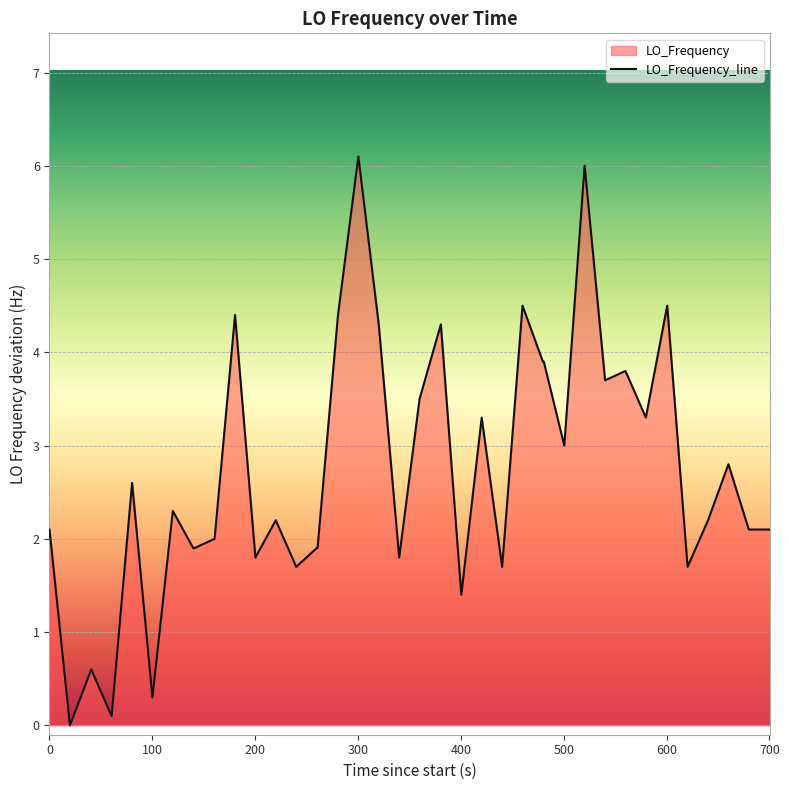

How many lines are shown in the chart?

1